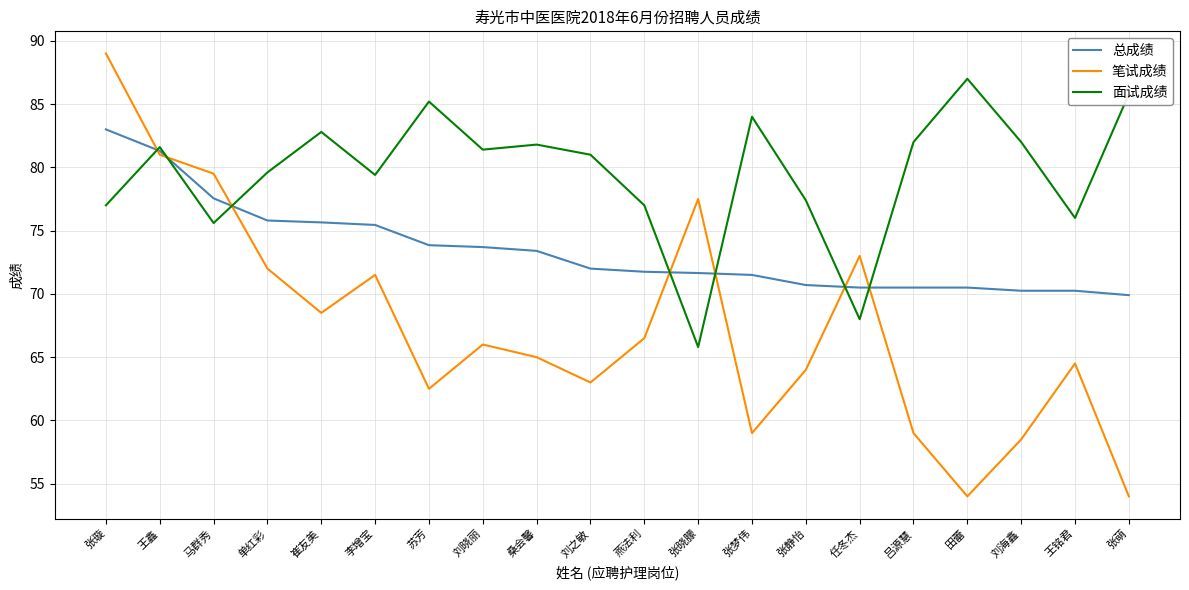

The value of 总成绩 at 张璇 is 83.0. True or false?

True